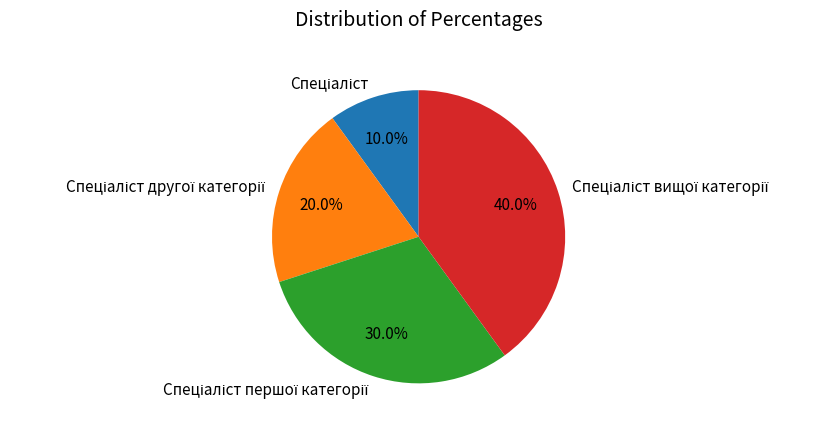

Is there any slice that represents more than half of the pie?

No